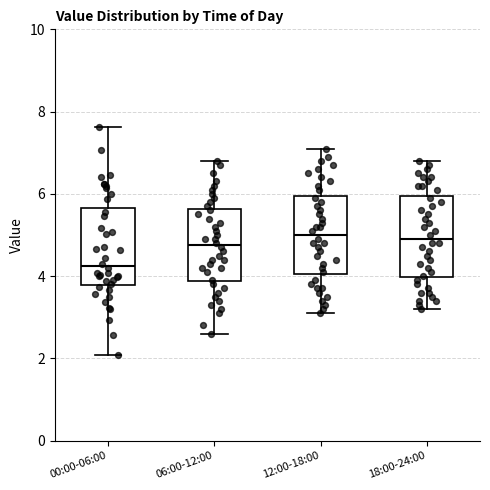

Where does the median line of the box for 18:00-24:00 sit on the y-axis? The values are not printed on the chart, so give them approximately, as read against the axis.

5.0